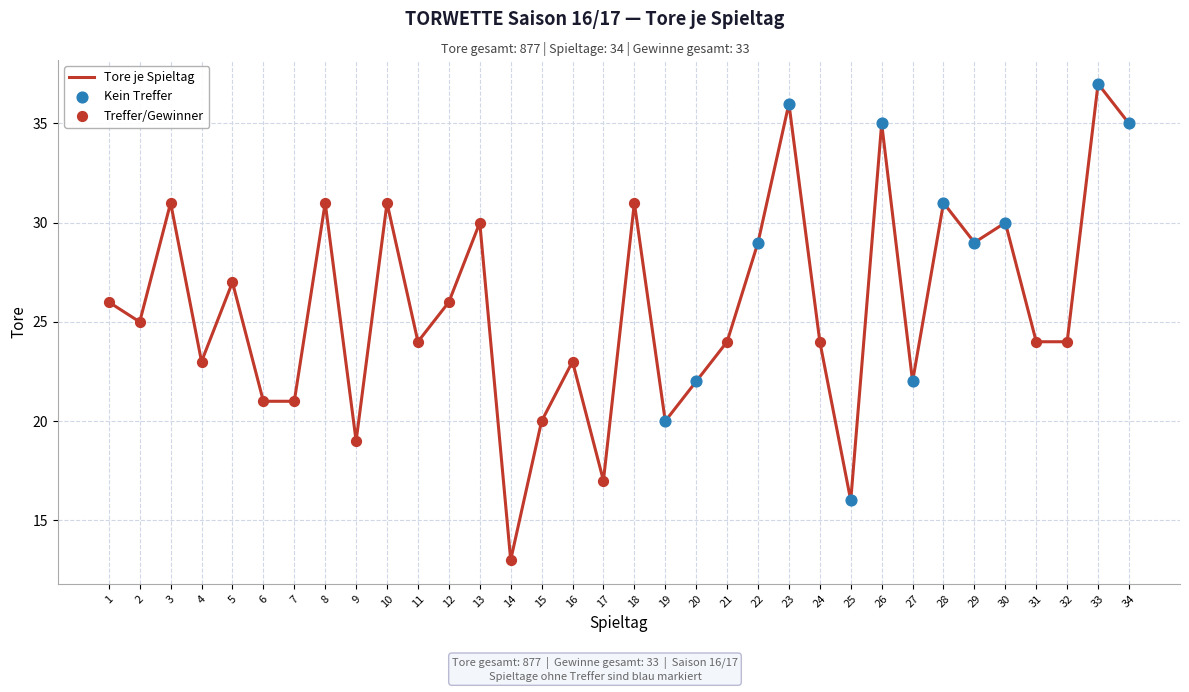

What is the change in value from 23 to 24?

-12